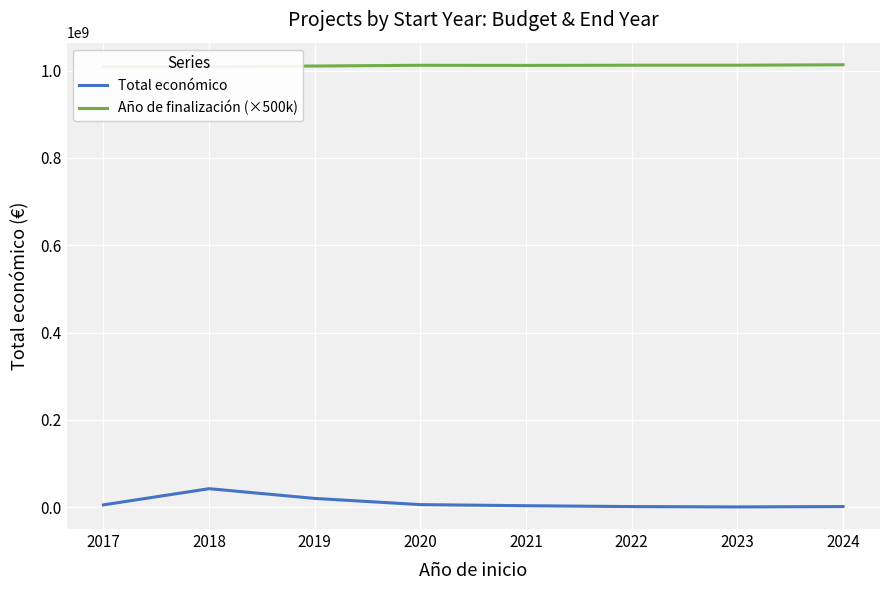

Where is the first local minimum for Año de finalización (×500k)?

2021